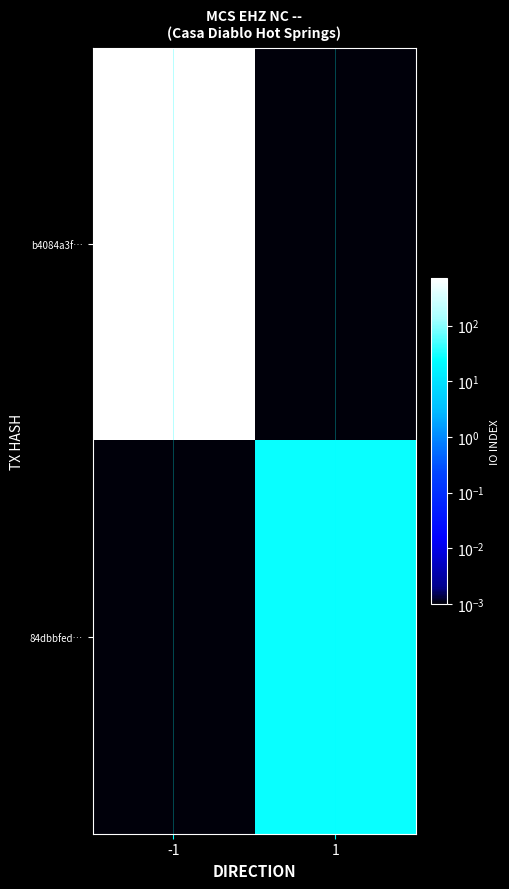

Reading right to left, transcribe all the data shown in this chart.

b4084a3f…: 1=0.0	-1=722.0
84dbbfed…: 1=27.0	-1=0.0